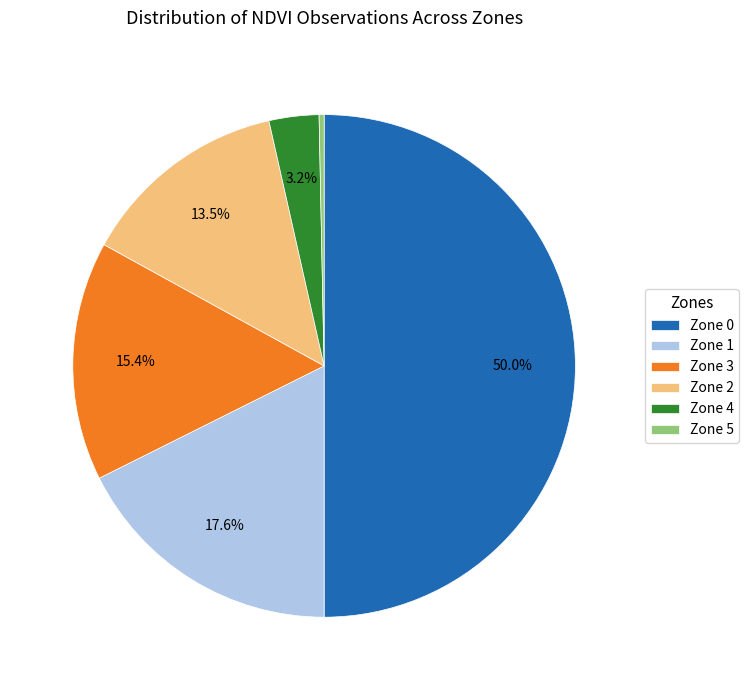

To the nearest percent, what is the difference between the Zone 1 and Zone 0 slice percentages?

32%